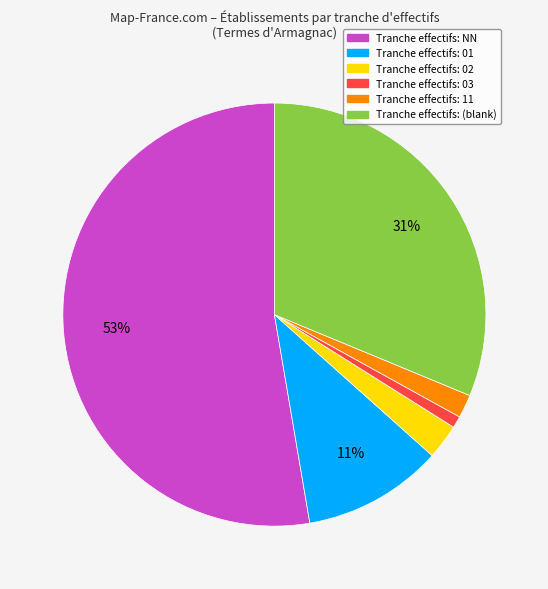

How many slices are in this pie chart?

6